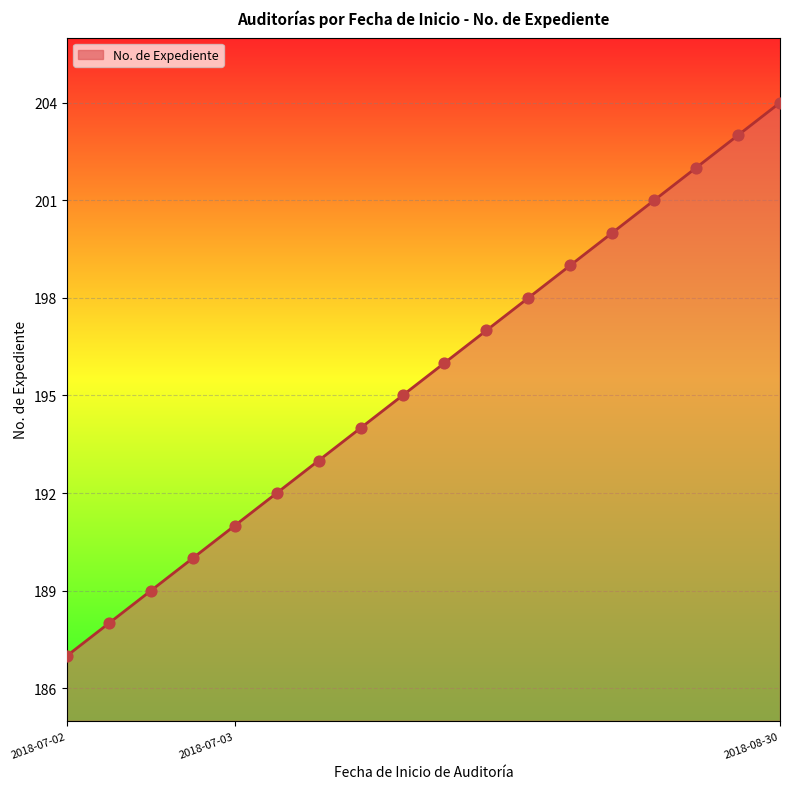

What is the difference between the maximum and minimum values?

17